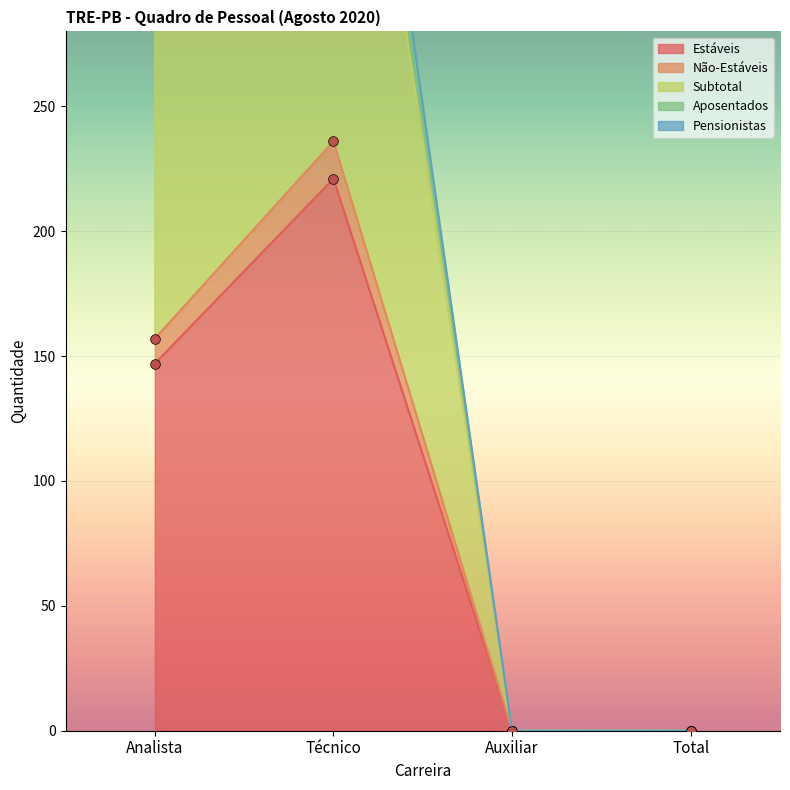

What is the label of the 2nd point from the right?

Auxiliar